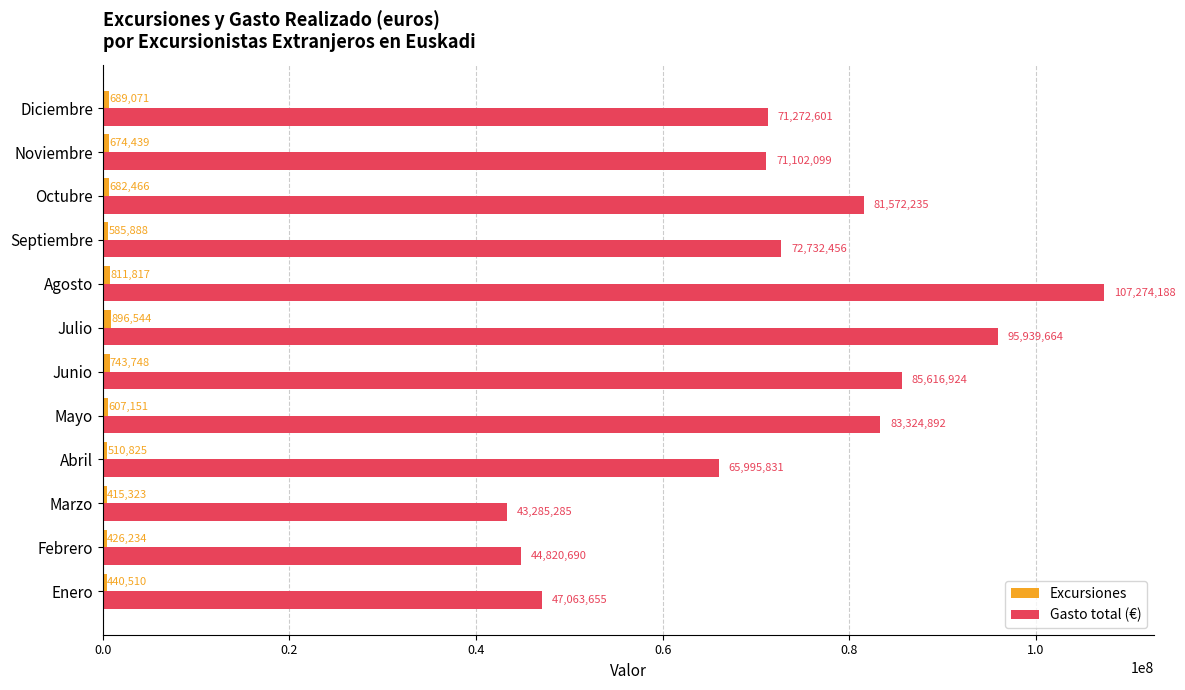

True or false: Gasto total (€) has a value of 107274188 at Agosto.

True